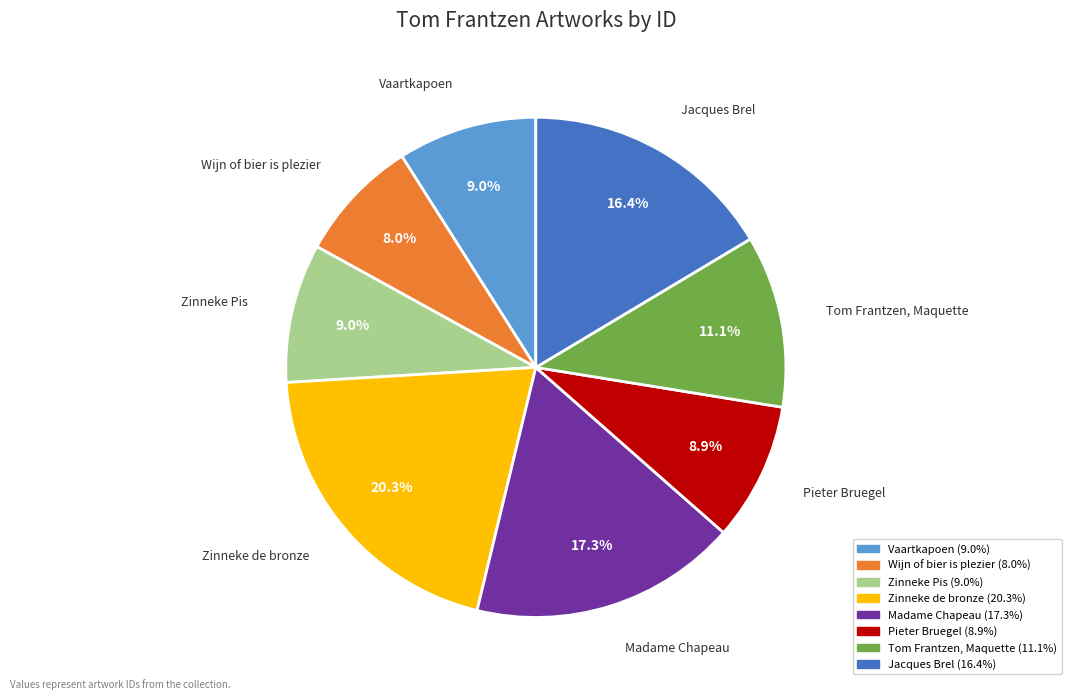

Is there a majority slice in this chart?

No